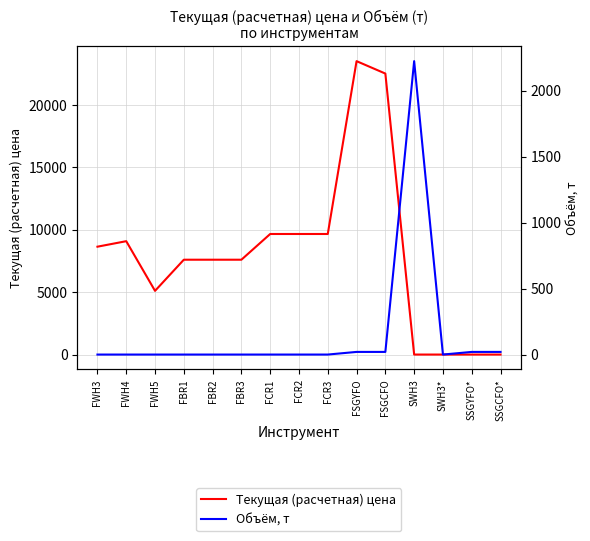

True or false: Объём, т and Текущая (расчетная) цена intersect in this chart.

True